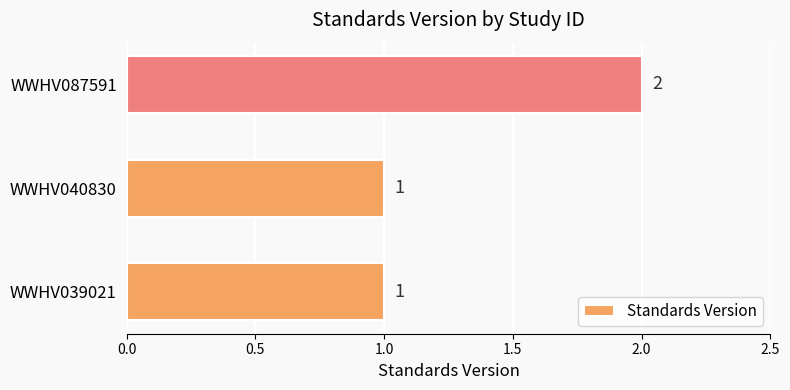

How many values are between 1 and 2?

3